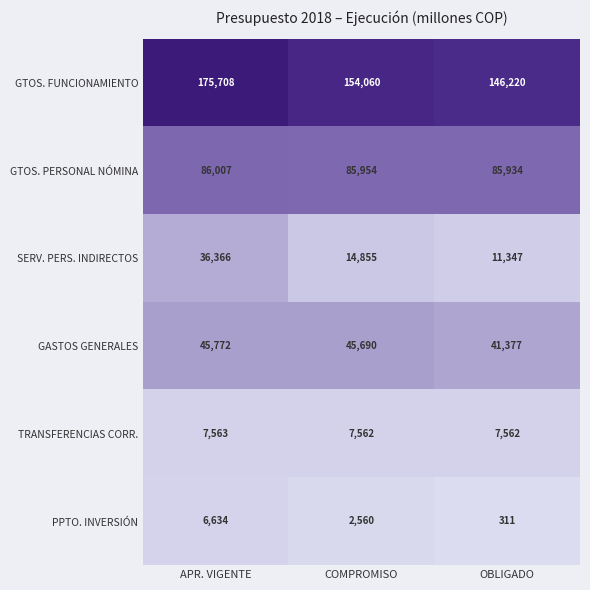

What is the total value across all series at COMPROMISO?

310681